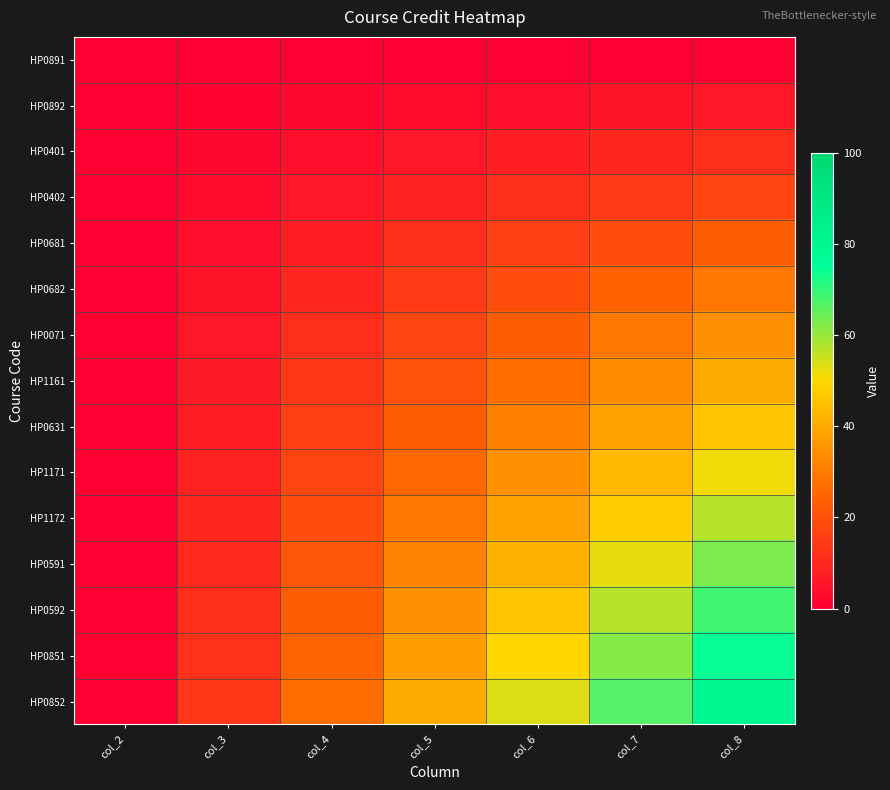

Between col_4 and col_6, which series saw the biggest shift?

HP0852